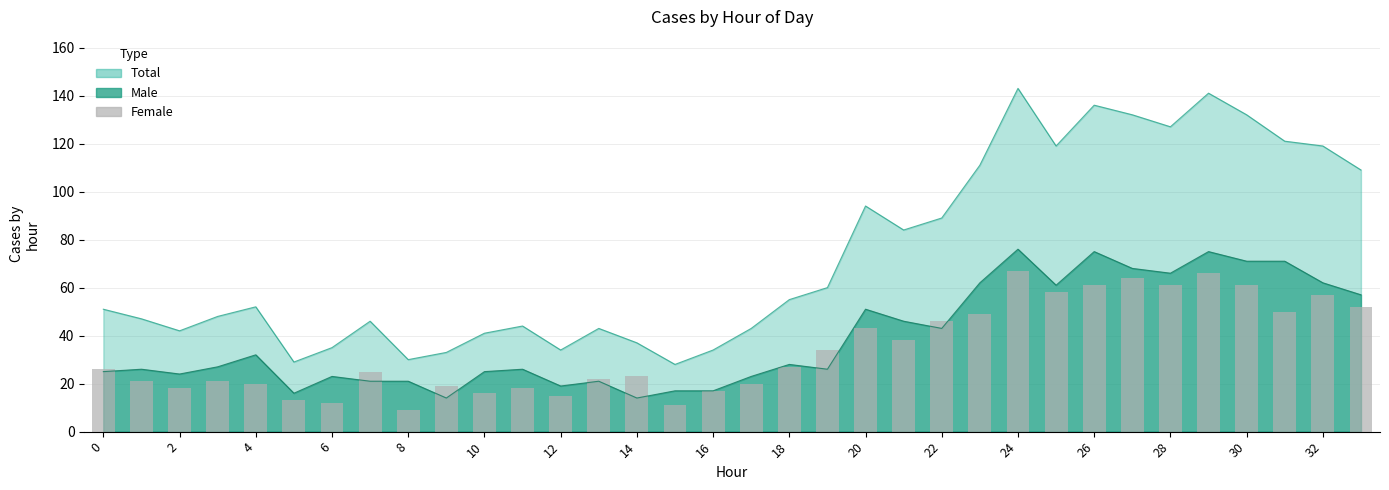

What is the difference between the maximum and minimum values?

58